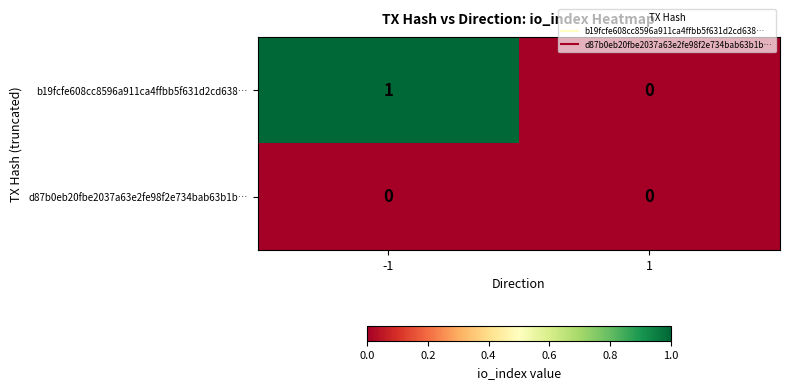

Which series changed the most between -1 and 1?

b19fcfe608cc8596a911ca4ffbb5f631d2cd638…